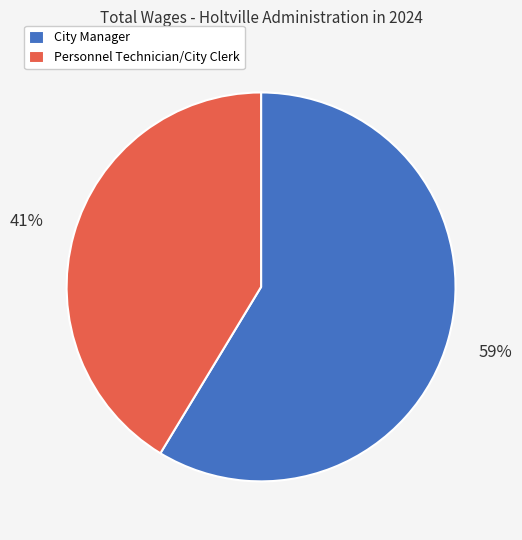

Is Personnel Technician/City Clerk the majority of the pie?

No